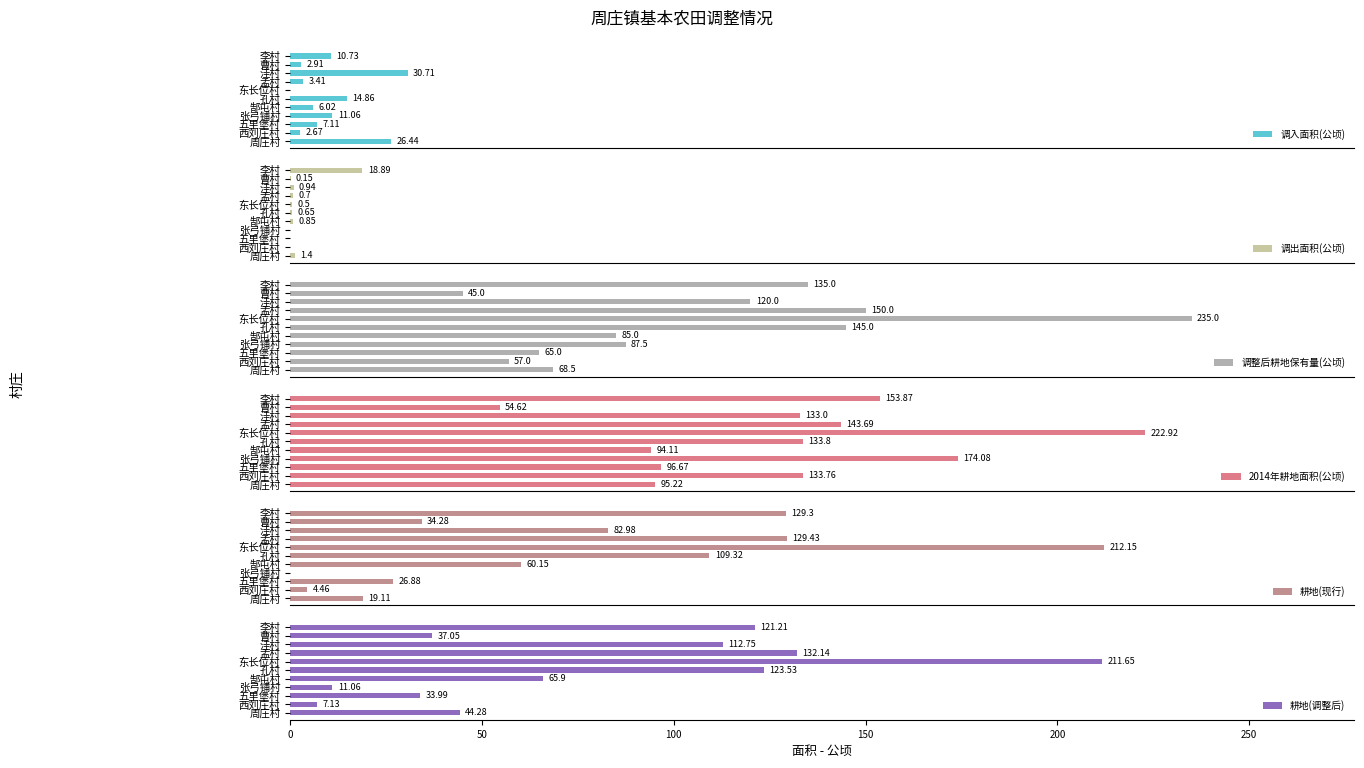

What is the difference between the 耕地(调整后) values at 周庄村 and 曹村?

7.2